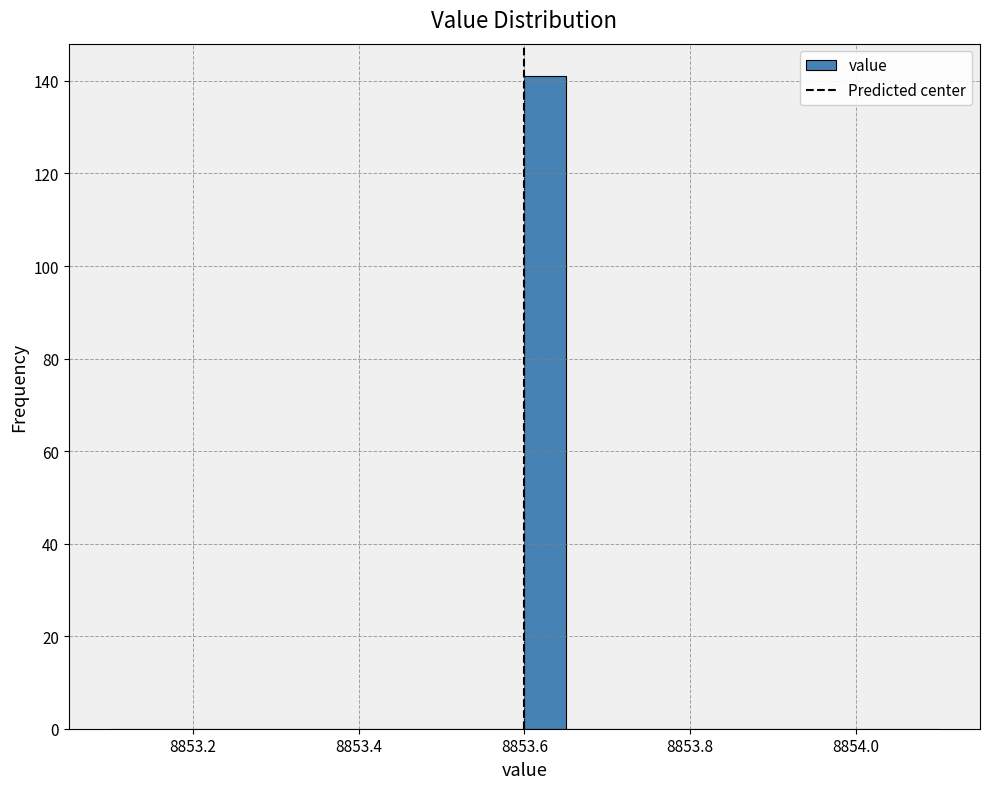

Read against the x-axis, roughly where is the centre of the tallest bar?

8853.62